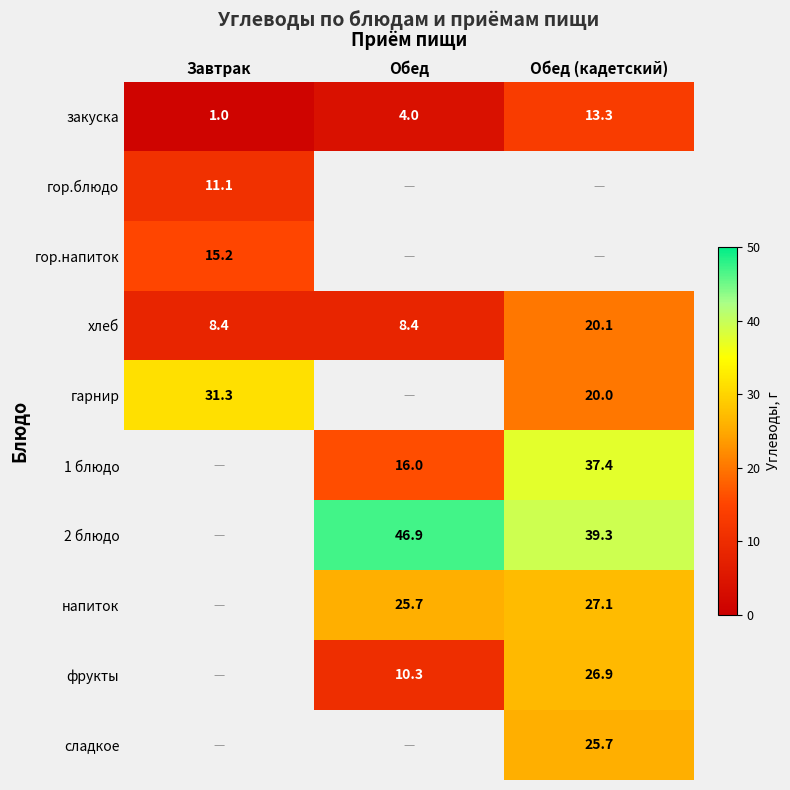

The напиток series shows 25.7 at Обед. True or false?

True